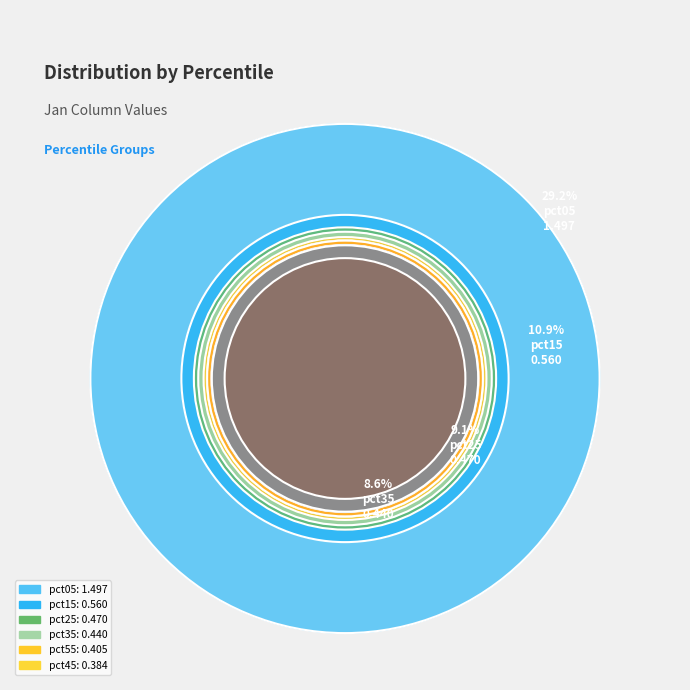

Which slice is the smallest?

pct85